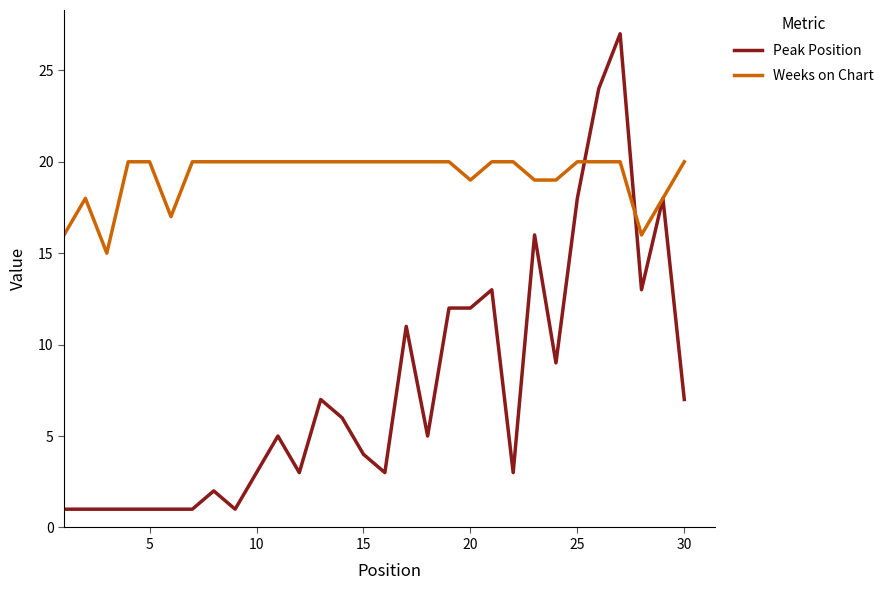

After their last crossing, which series has the higher values: Weeks on Chart or Peak Position?

Weeks on Chart